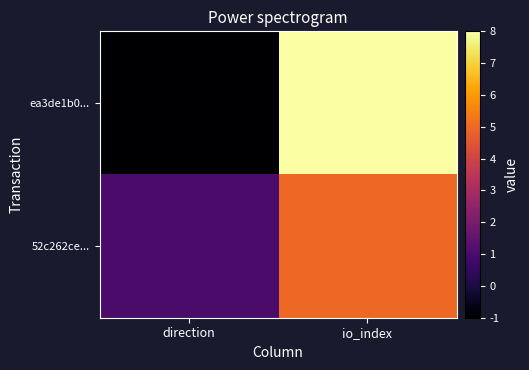

Reading right to left, transcribe all the data shown in this chart.

ea3de1b0...: io_index=8	direction=-1
52c262ce...: io_index=5	direction=1